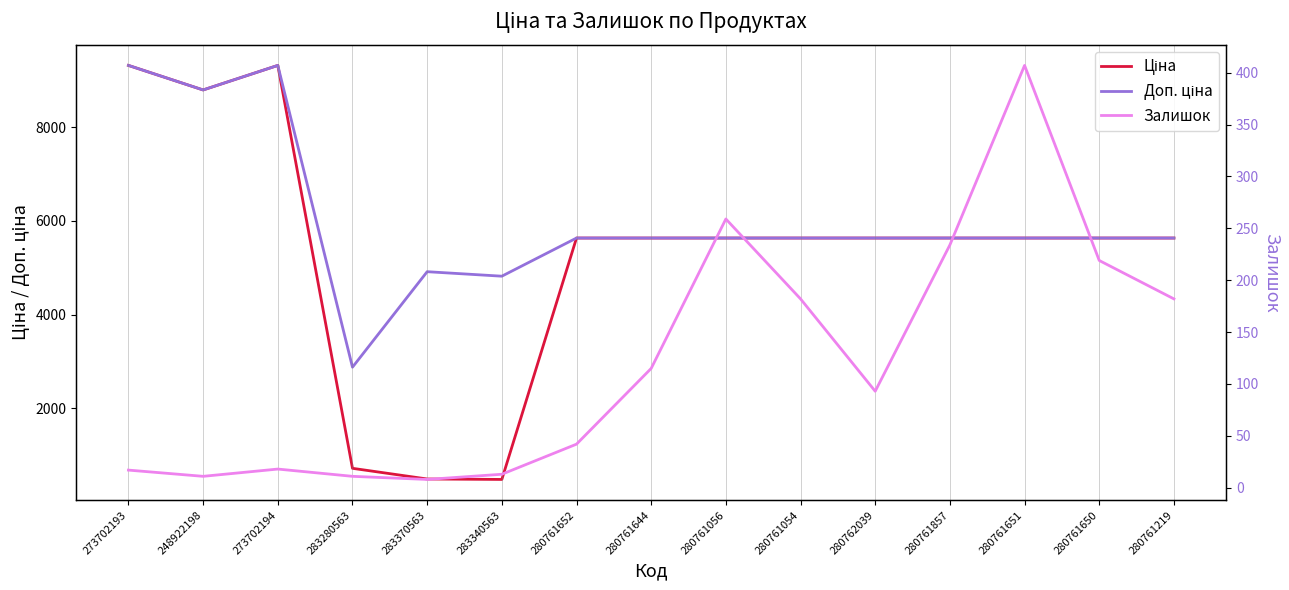

How many lines are shown in the chart?

3